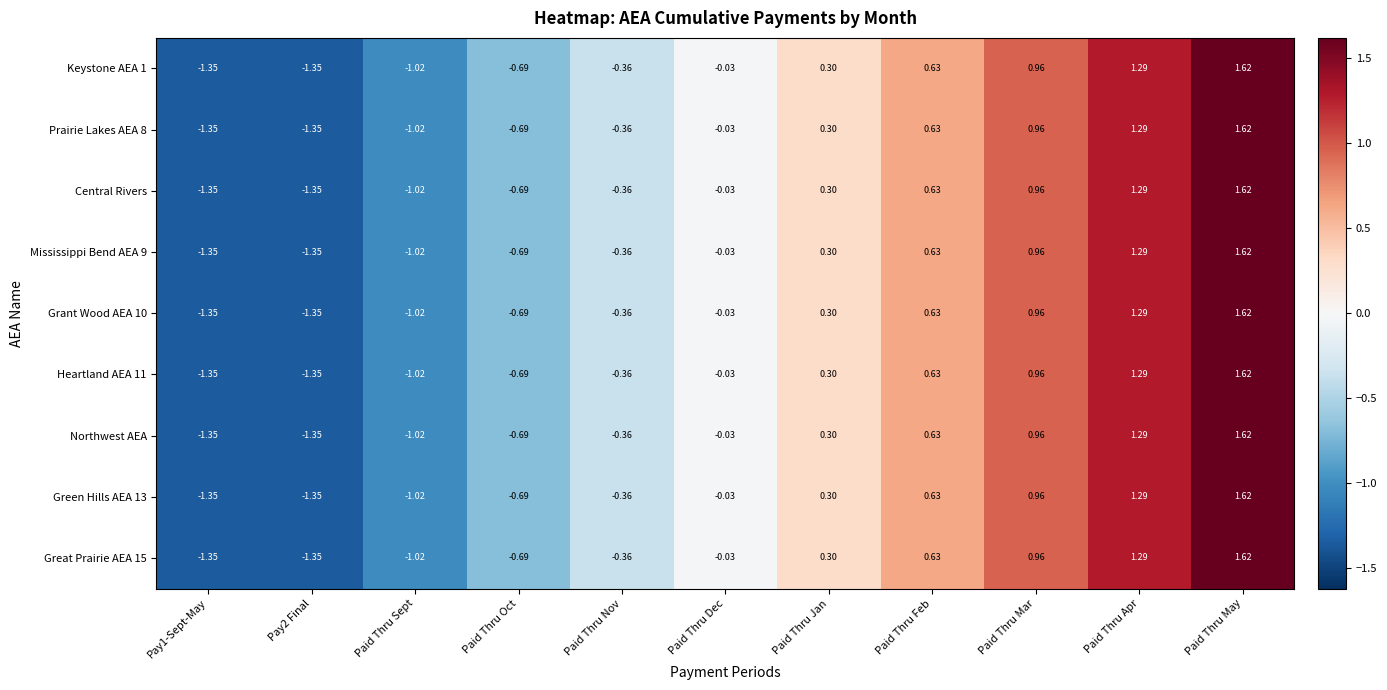

How many series are shown in this chart?

9